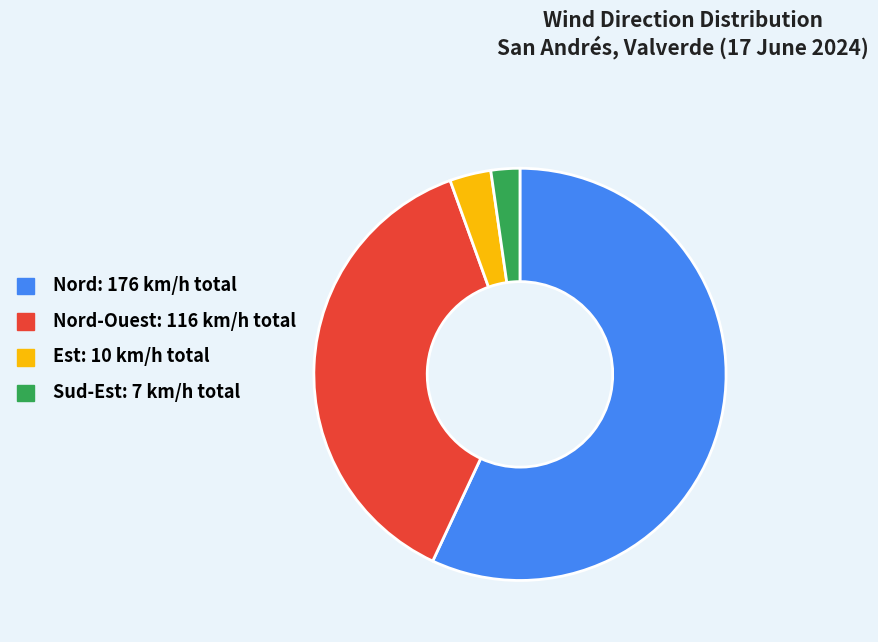

Is it true that Sud-Est: 7 km/h total is 2% of the pie?

True